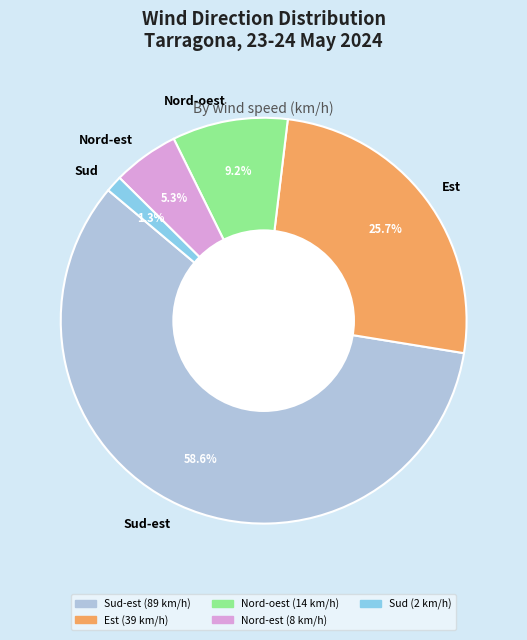

Rank the categories by value from lowest to highest.

Sud, Nord-est, Nord-oest, Est, Sud-est